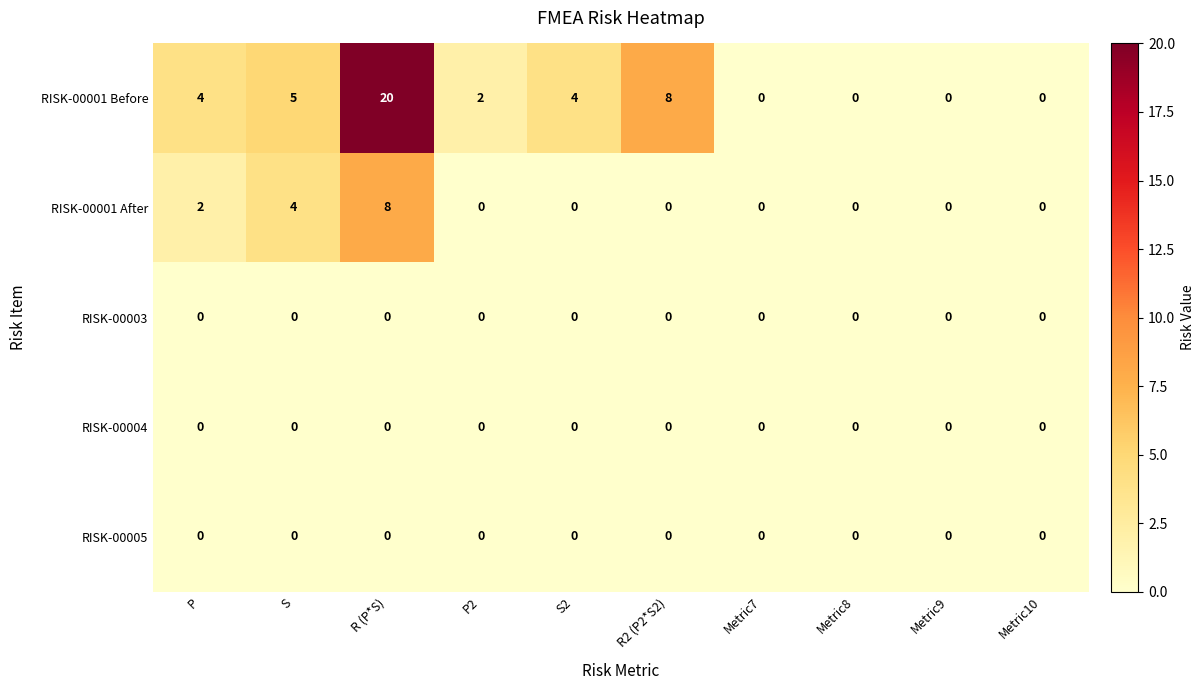

What is the sum of all RISK-00001 Before values?

43